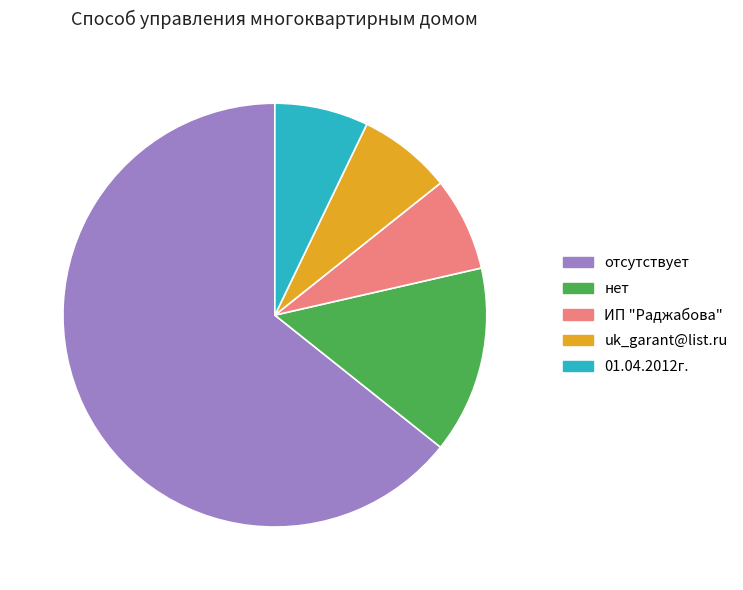

How many segments does this pie chart have?

5